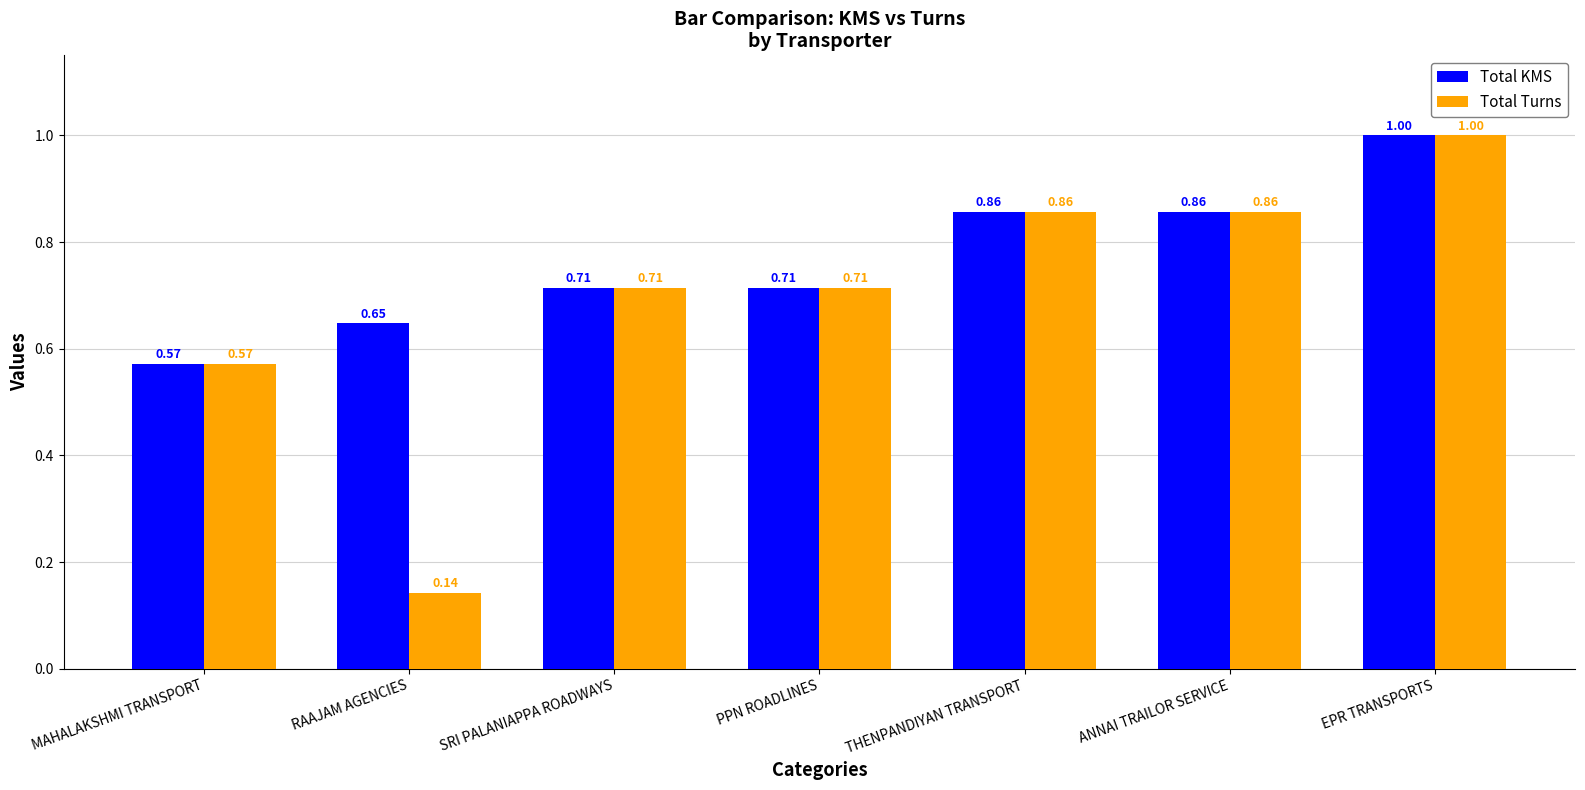

What is the label of the 7th bar from the left?

EPR TRANSPORTS